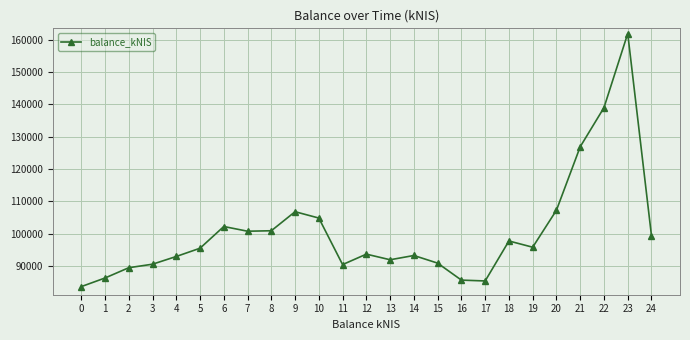

How many points are higher than both their immediate neighbors (excluding endpoints)?

6